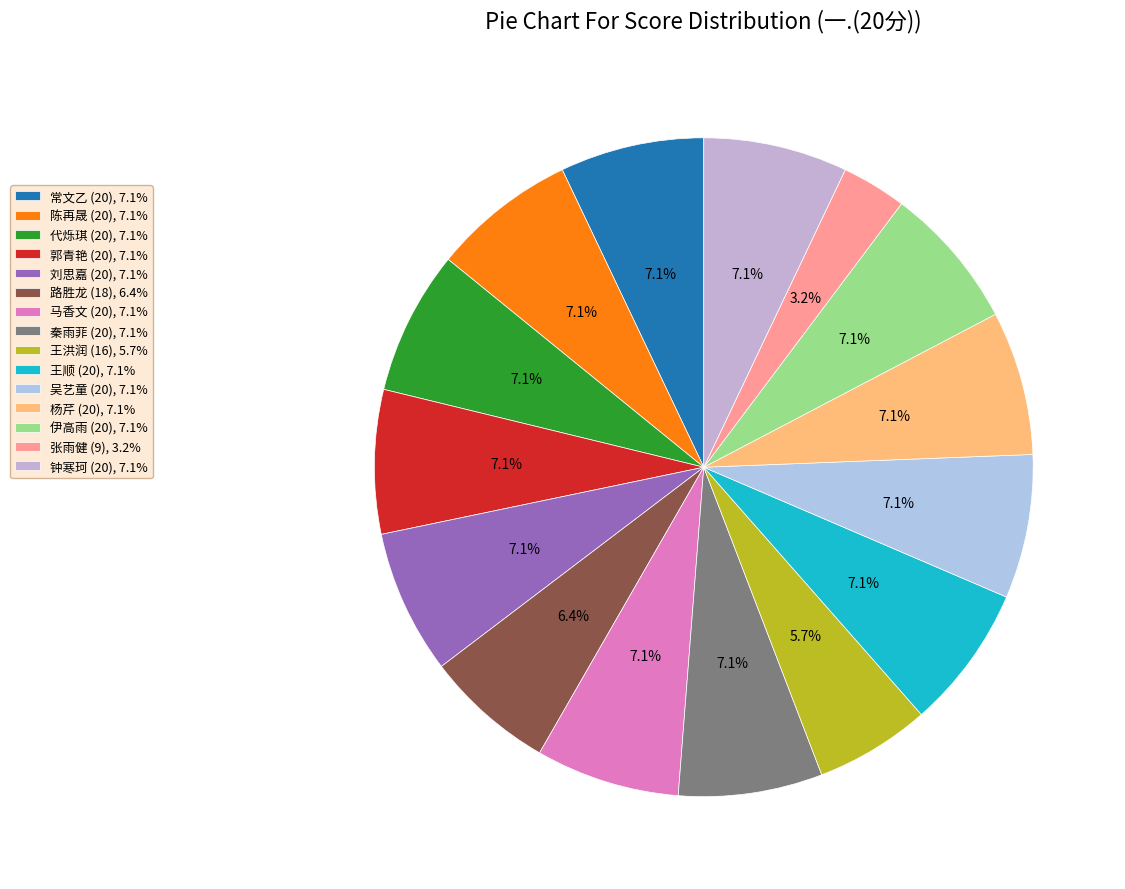

How many slices are in this pie chart?

15